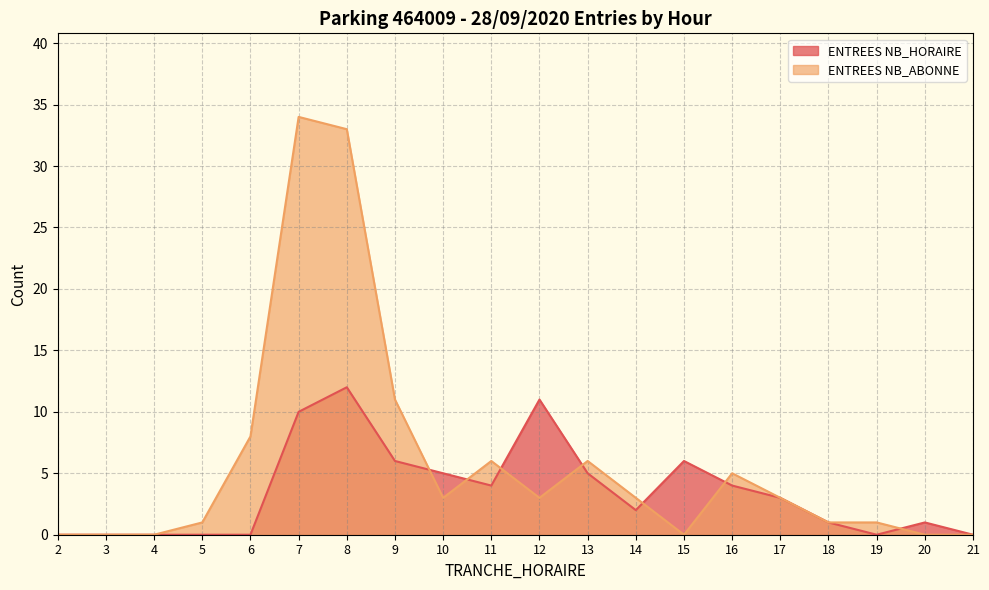

How many lines are shown in the chart?

2